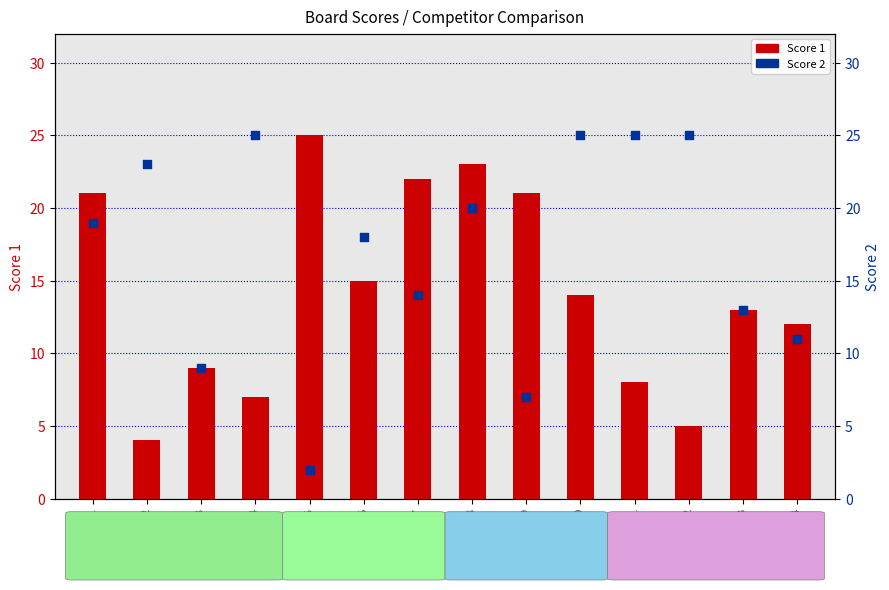

Which series has the widest spread of Y values?

Score 2